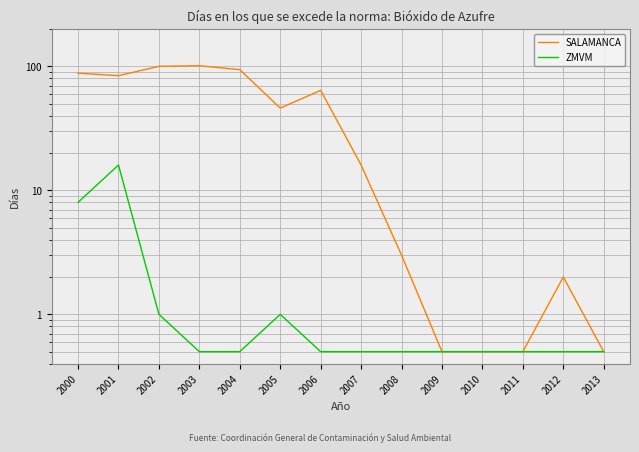

Reading left to right, transcribe all the data shown in this chart.

SALAMANCA: 2000=88.0	2001=84.0	2002=100.0	2003=101.0	2004=94.0	2005=46.0	2006=64.0	2007=16.0	2008=3.0	2009=0.5	2010=0.5	2011=0.5	2012=2.0	2013=0.5
ZMVM: 2000=8.0	2001=16.0	2002=1.0	2003=0.5	2004=0.5	2005=1.0	2006=0.5	2007=0.5	2008=0.5	2009=0.5	2010=0.5	2011=0.5	2012=0.5	2013=0.5